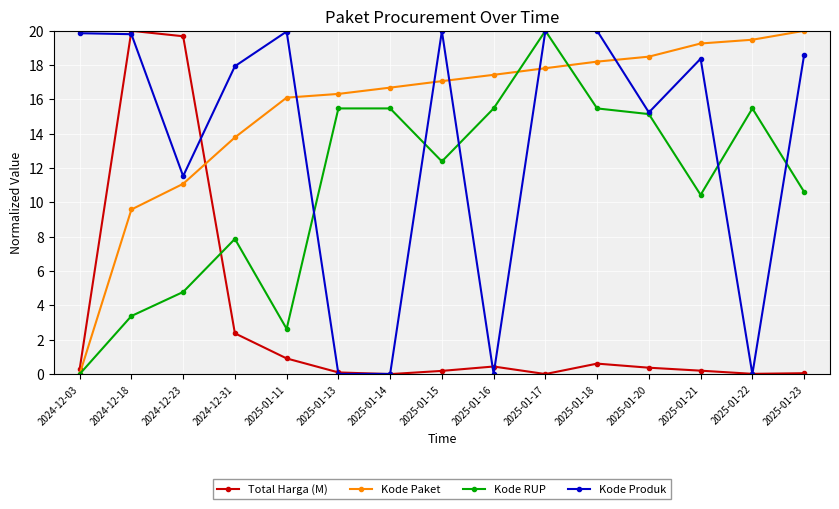

Is it true that Kode Produk equals 28.2 at 2025-01-17?

False